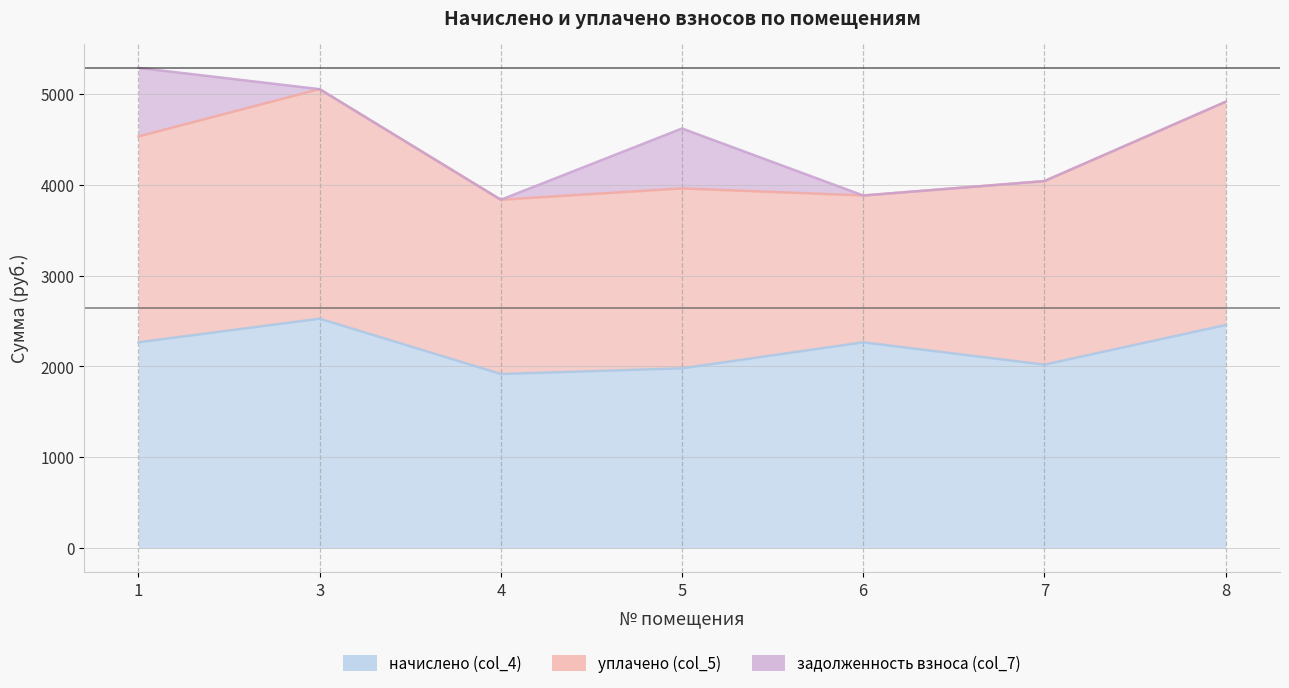

Reading left to right, extract all data points from this chart.

начислено (col_4): 1=2265.6	3=2525.9	4=1917.3	5=1979.6	6=2265.6	7=2020.0	8=2456.2
уплачено (col_5): 1=2265.6	3=2525.9	4=1917.3	5=1979.6	6=1615.9	7=2020.0	8=2456.2
задолженность взноса (col_7): 1=755.2	3=0.0	4=0.0	5=659.9	6=0.0	7=0.0	8=0.0